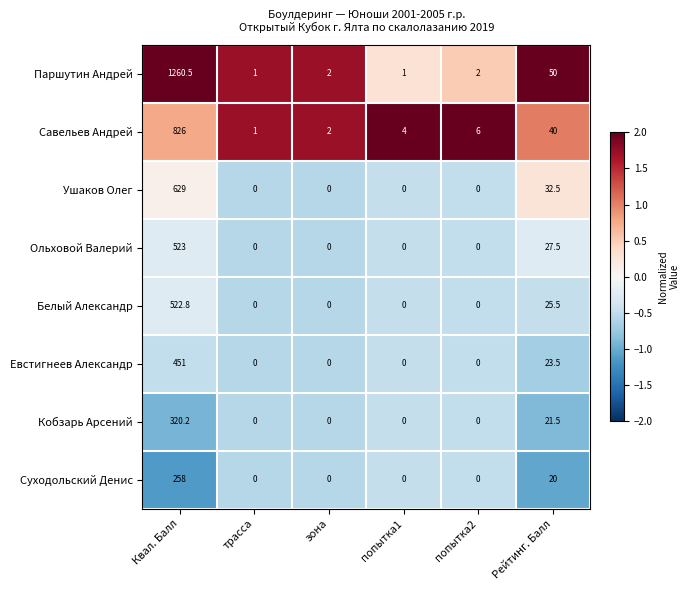

The value of Ушаков Олег at попытка2 is 0.0. True or false?

True